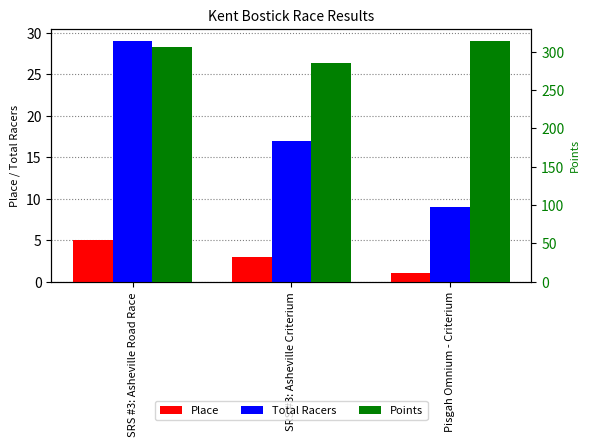

What is the label of the 2nd bar from the right?

SRS #3: Asheville Criterium